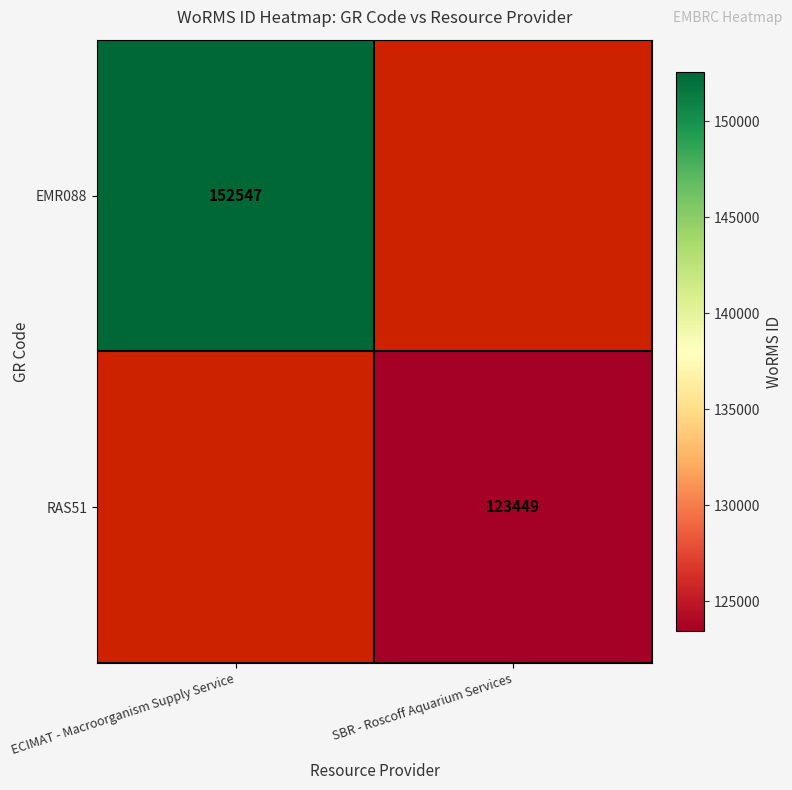

The value of EMR088 at ECIMAT - Macroorganism Supply Service is 200855. True or false?

False